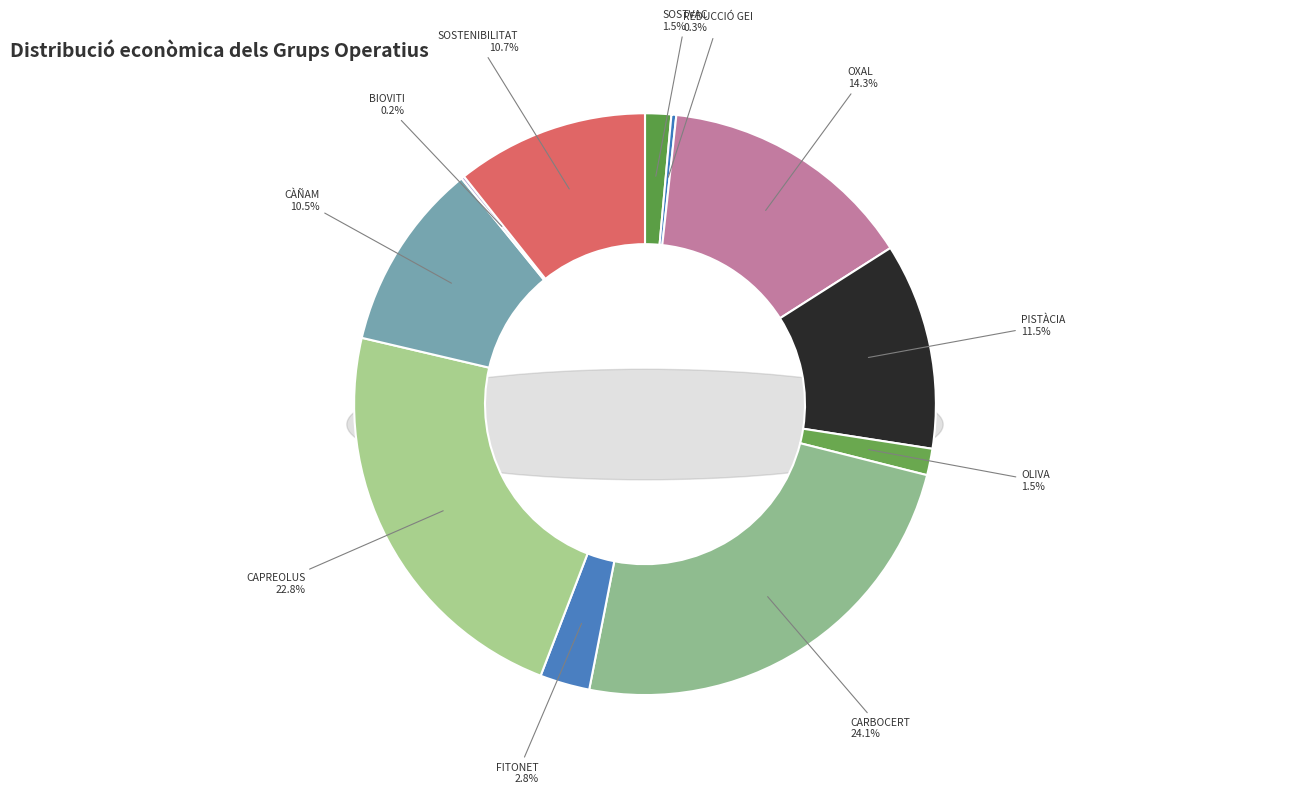

How many segments does this pie chart have?

11